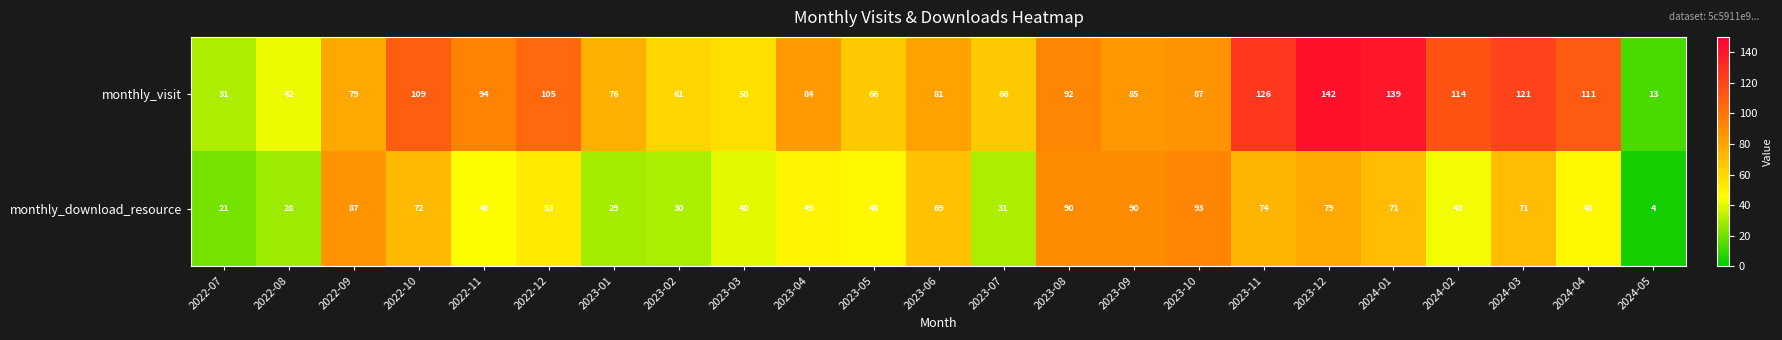

Which series has the largest total across all categories?

monthly_visit